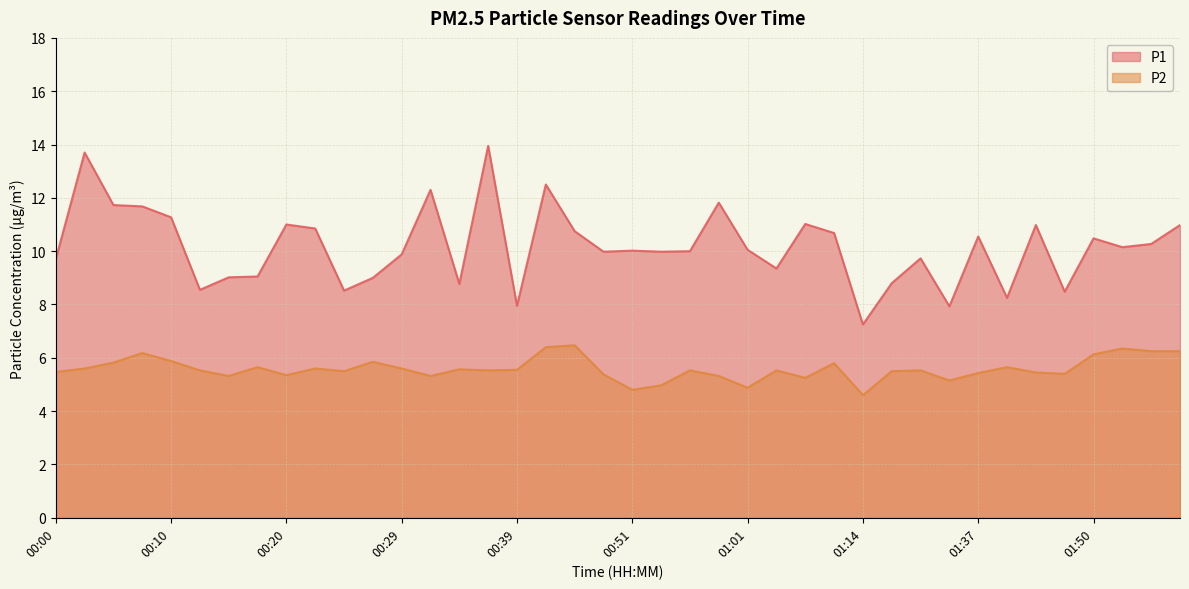

At which label is P2 closest to 5?

00:54